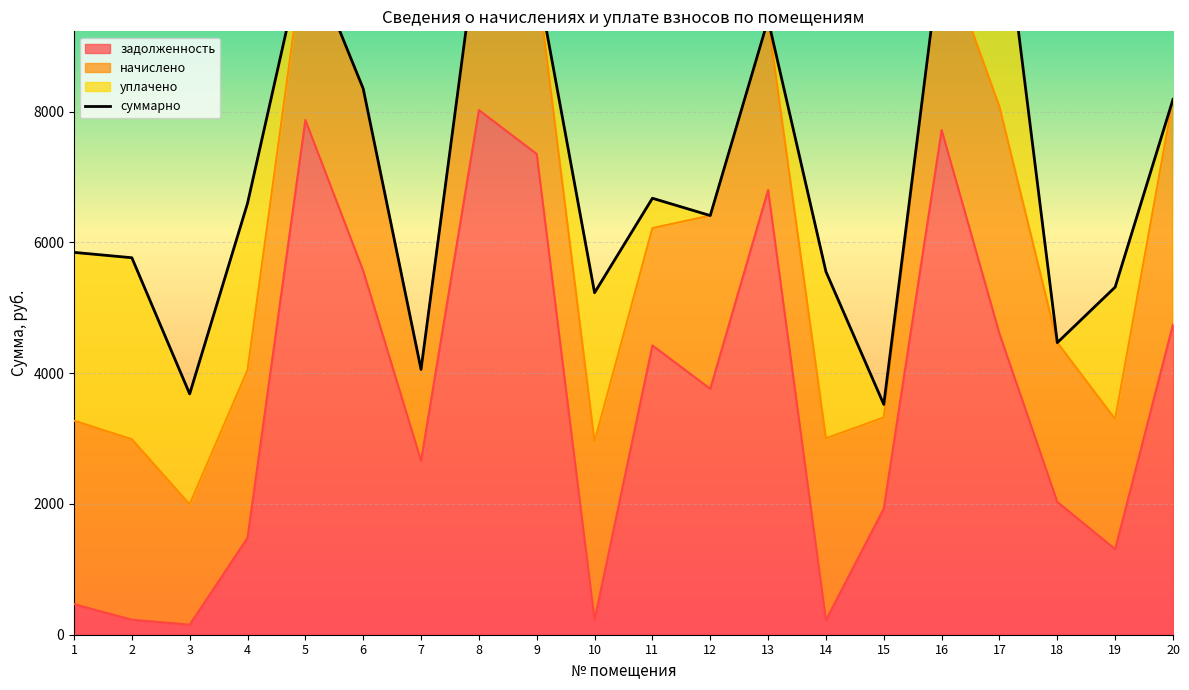

Reading left to right, list all the values displayed in this chart.

5847.5	5765.7	3682.7	6598.3	10528.8	8351.4	4056.6	10733.2	10054.6	5230.4	6675.4	6410.5	9408.1	5552.6	3522.1	10528.8	11558.1	4466.9	5316.8	8187.5